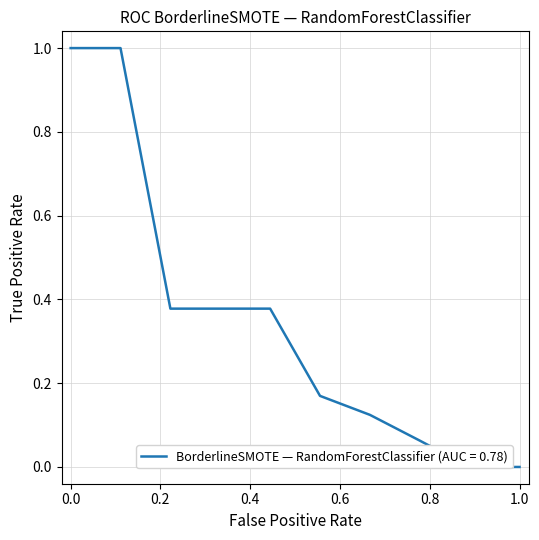

Is it true that the value at 2021-11-24 is 1.3?

False